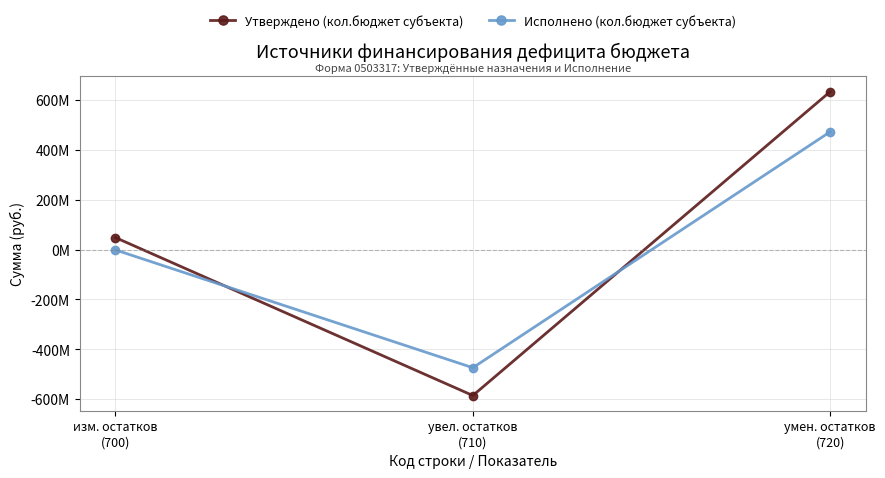

What are all the series names shown in the legend?

Утверждено (кол.бюджет субъекта), Исполнено (кол.бюджет субъекта)